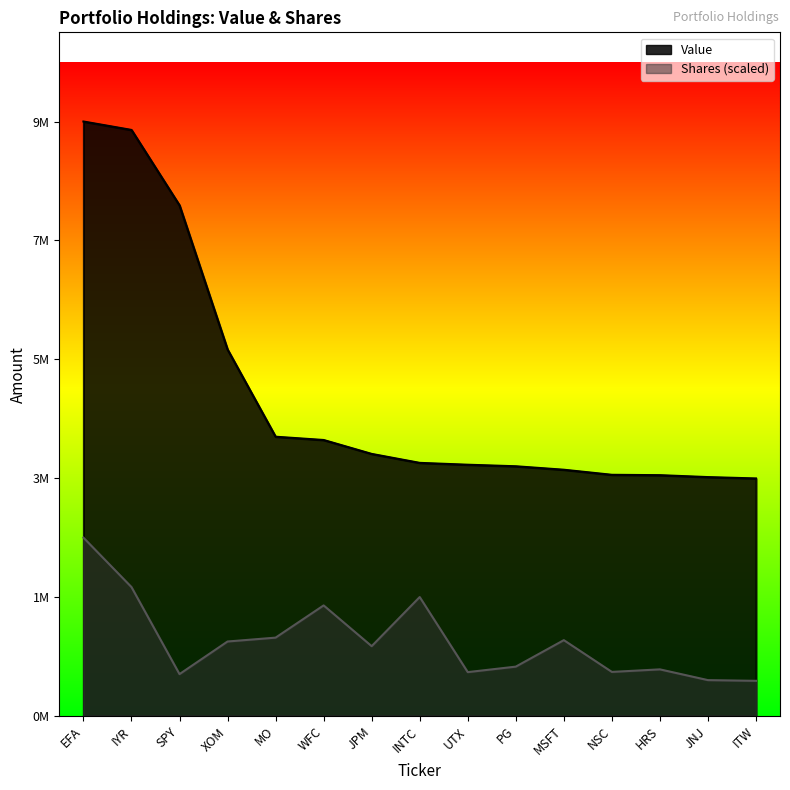

What is the sum of the Shares values at INTC and WFC?

3712433.9